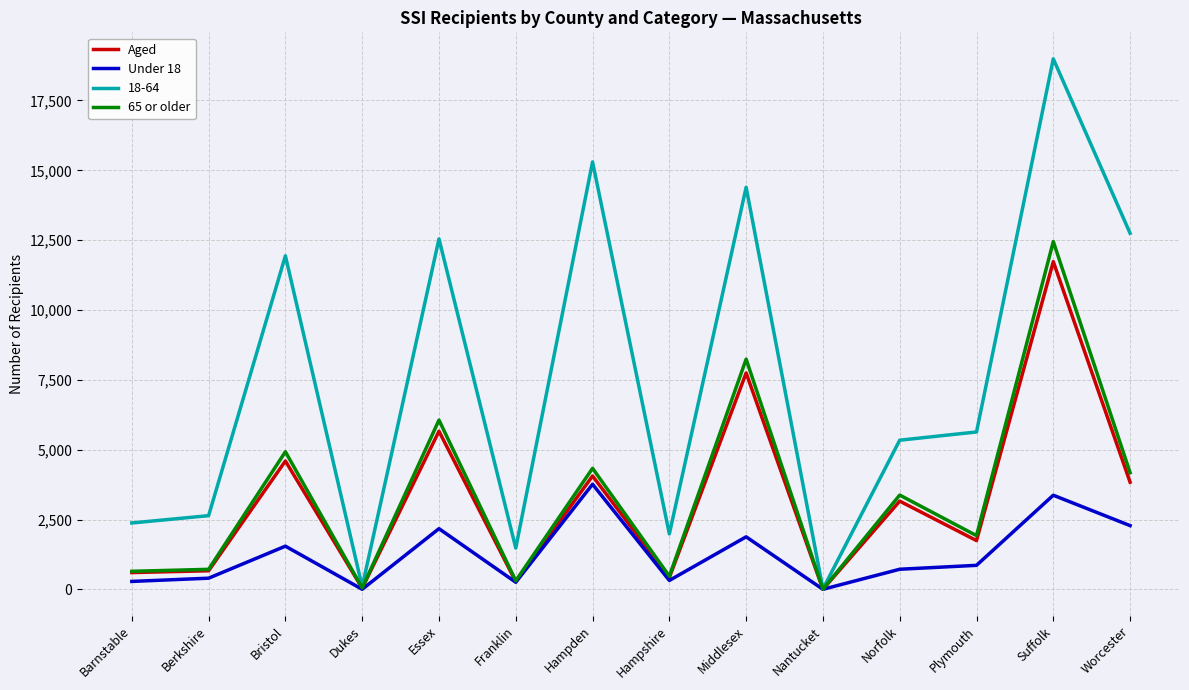

Where is the first local maximum for 65 or older?

Bristol